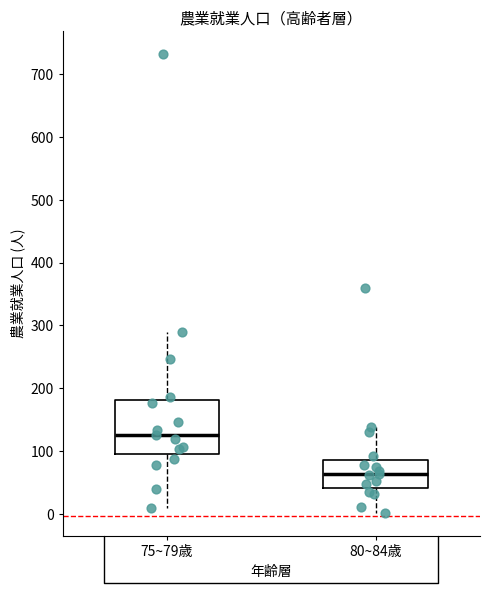

Reading left to right, transcribe this box plot: for each box, give where its median line is, the range the box spans, and where its two whiskers end, as read against the y-axis. The values are not printed on the chart, so give them approximately, as read against the axis.

75~79歳: median 130, box 100 to 180, whiskers 10 to 290
80~84歳: median 60, box 40 to 90, whiskers 0 to 140